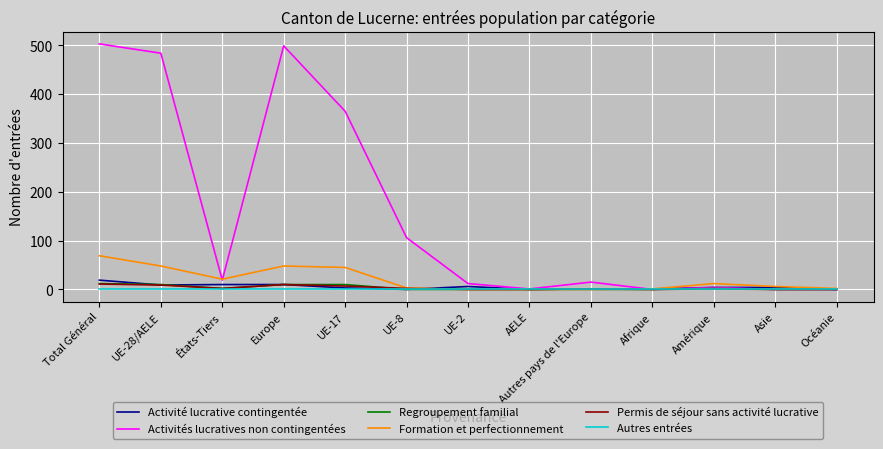

Which series has the largest total across all categories?

Activités lucratives non contingentées